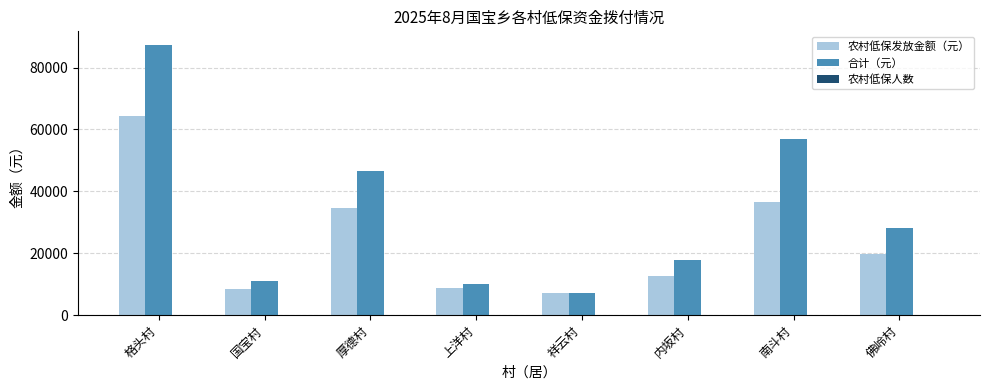

At which category is the sum across all series the highest?

格头村